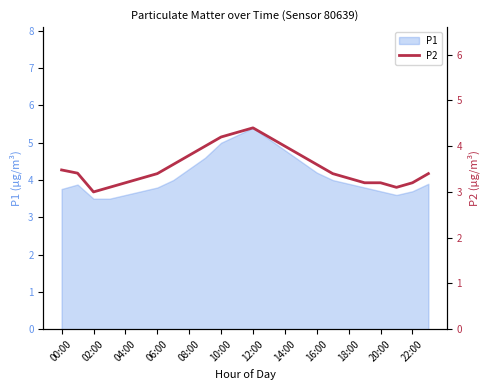

What is the smallest value displayed?

3.0